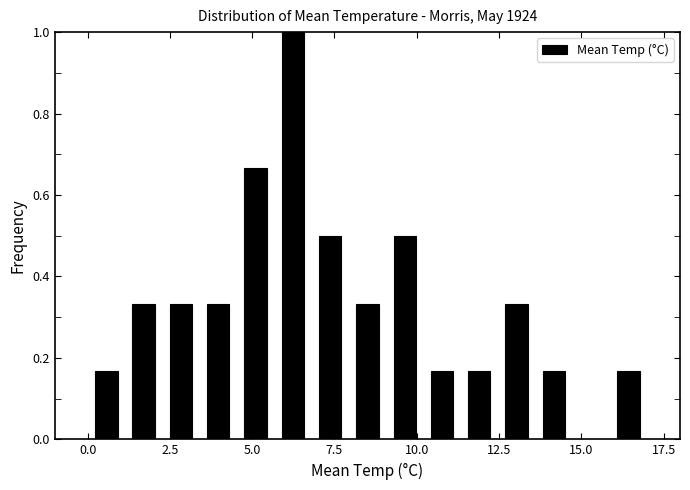

Read against the x-axis, roughly where is the centre of the tallest bar?

6.0